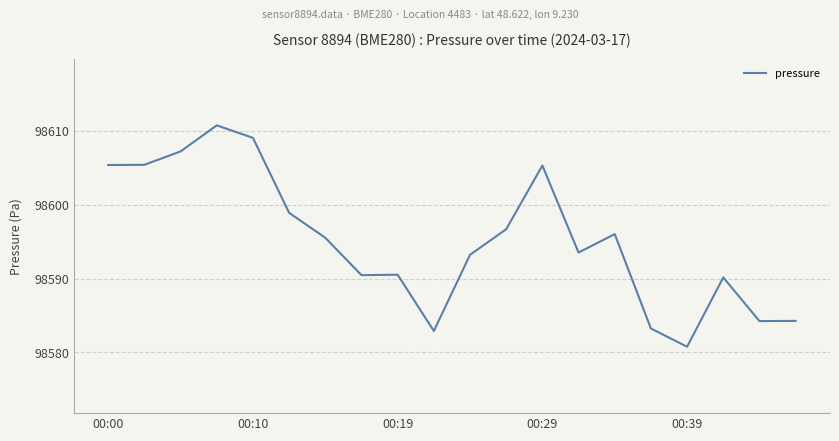

What is the difference between the maximum and minimum values?

30.0